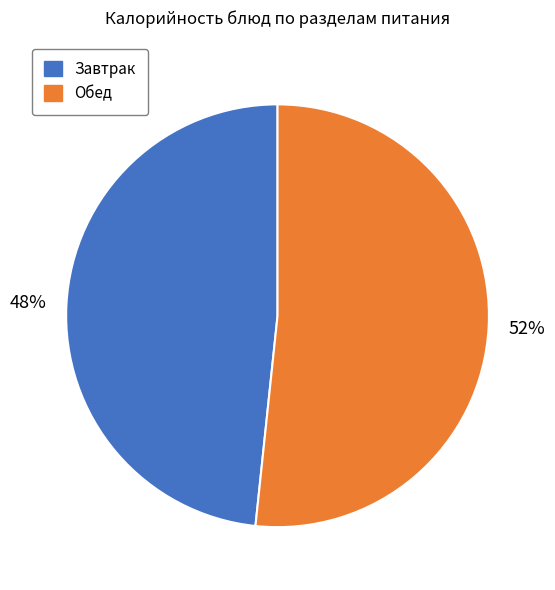

What is the ratio of the value at Завтрак to the value at Обед?

0.9